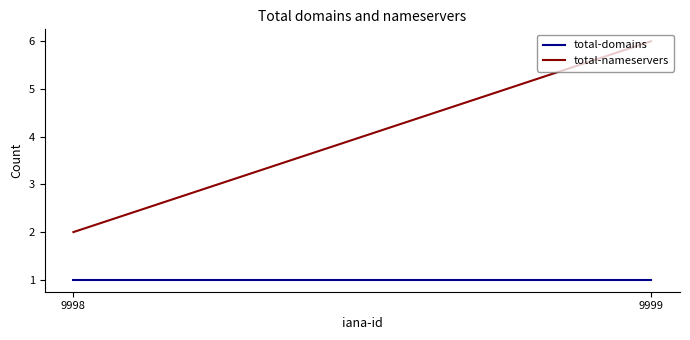

List the series in order of their overall mean, lowest first.

total-domains, total-nameservers